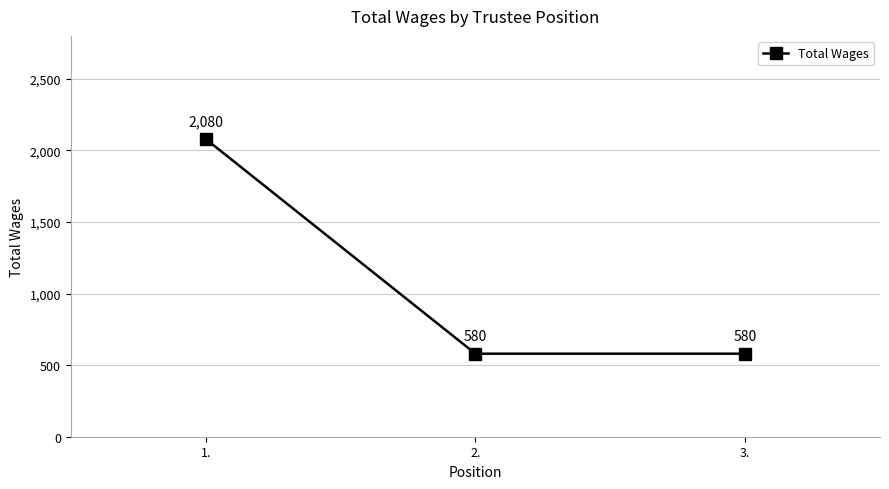

What is the ratio of the value at 3. to the value at 1.?

0.3